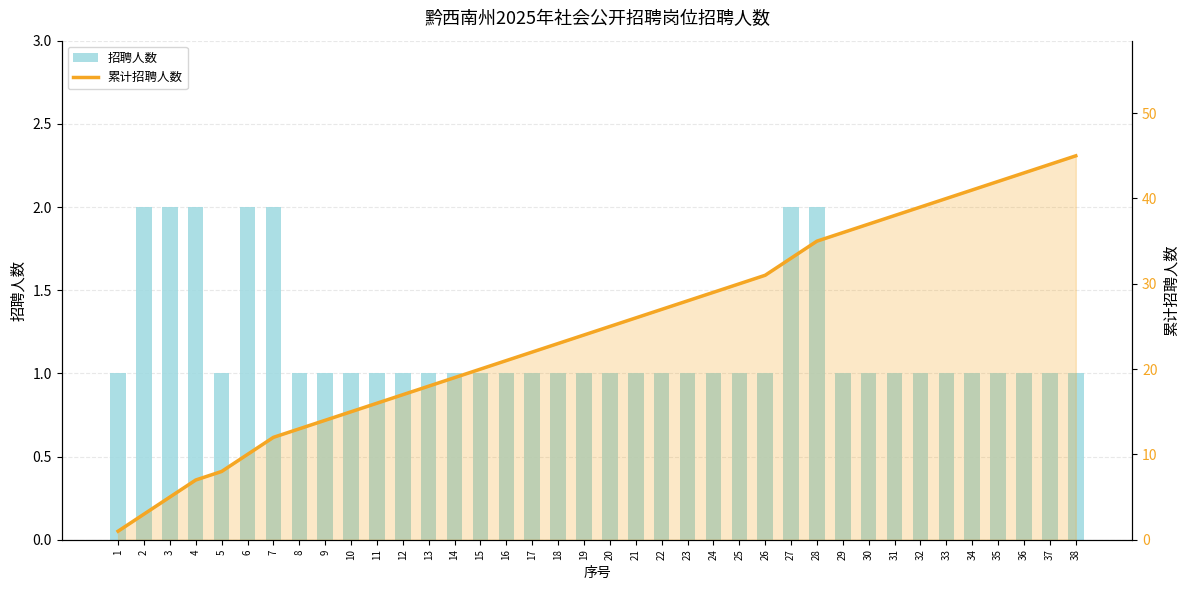

How many values in the 累计招聘人数 series are below 25?

19